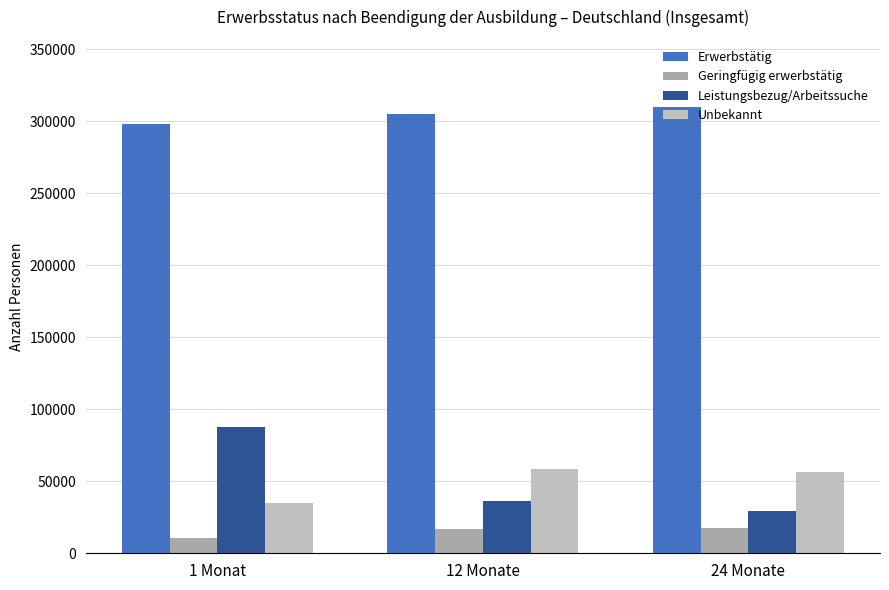

What is the sum of all Leistungsbezug/Arbeitssuche values?

153174